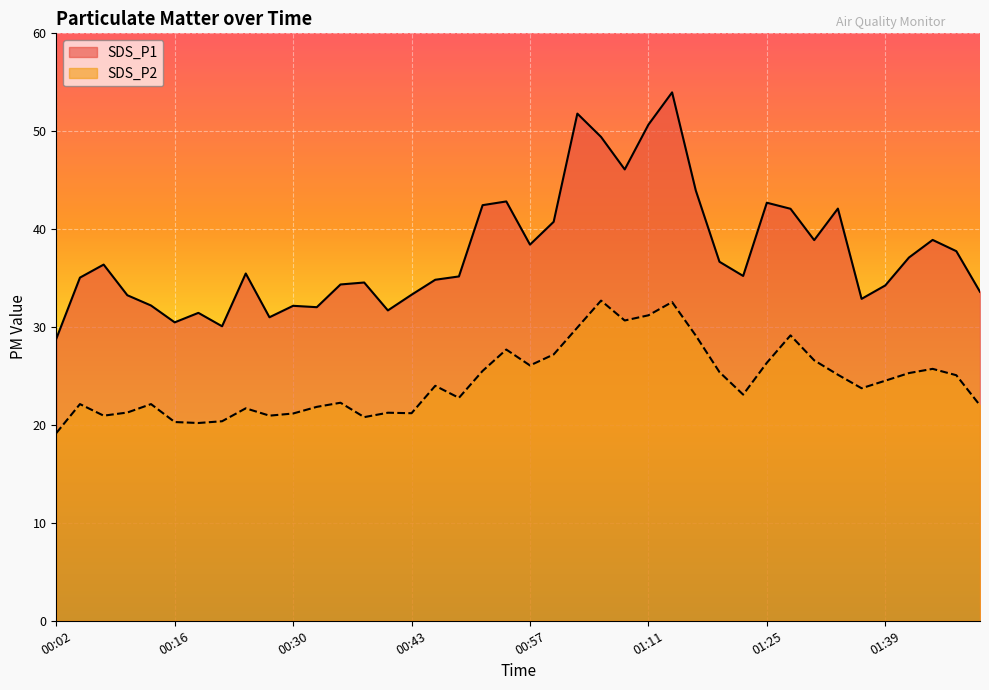

The value of SDS_P2 at 01:06 is 58.7. True or false?

False